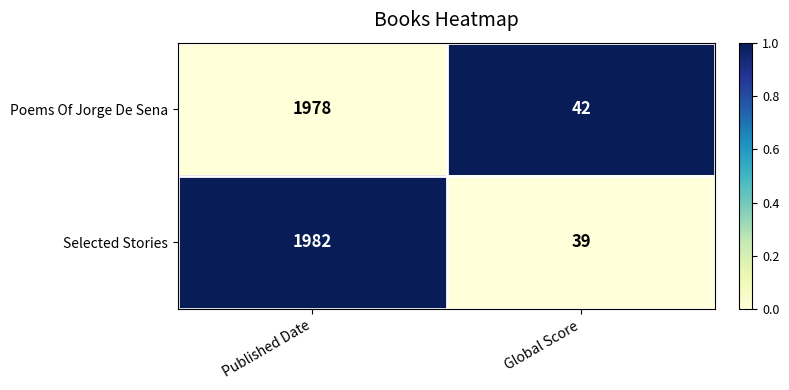

Rank the series at Global Score from highest to lowest value.

Poems Of Jorge De Sena, Selected Stories